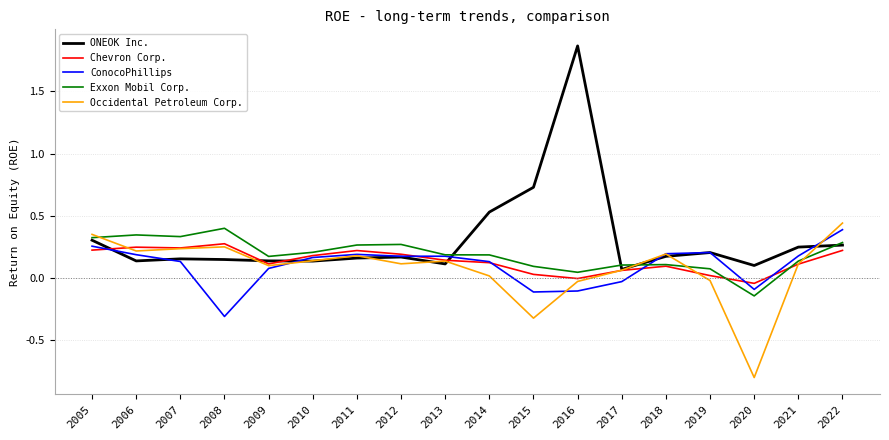

The Exxon Mobil Corp. series shows 0.2 at 2018. True or false?

False